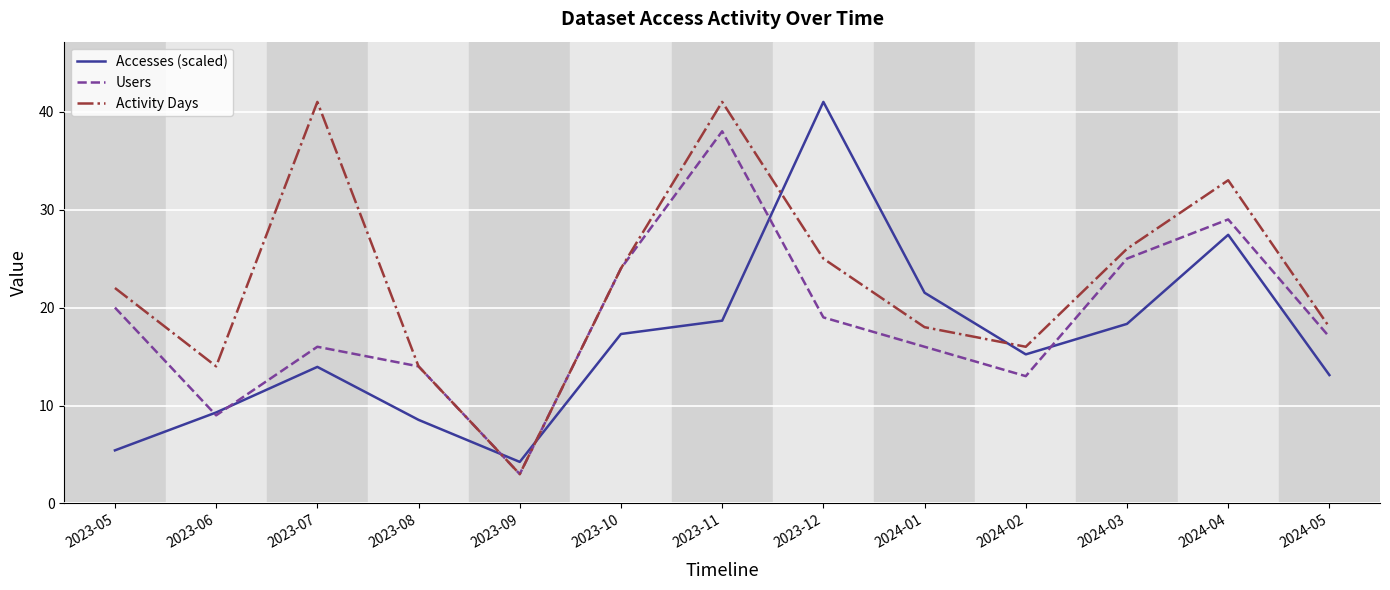

True or false: Users and Accesses (scaled) intersect in this chart.

True